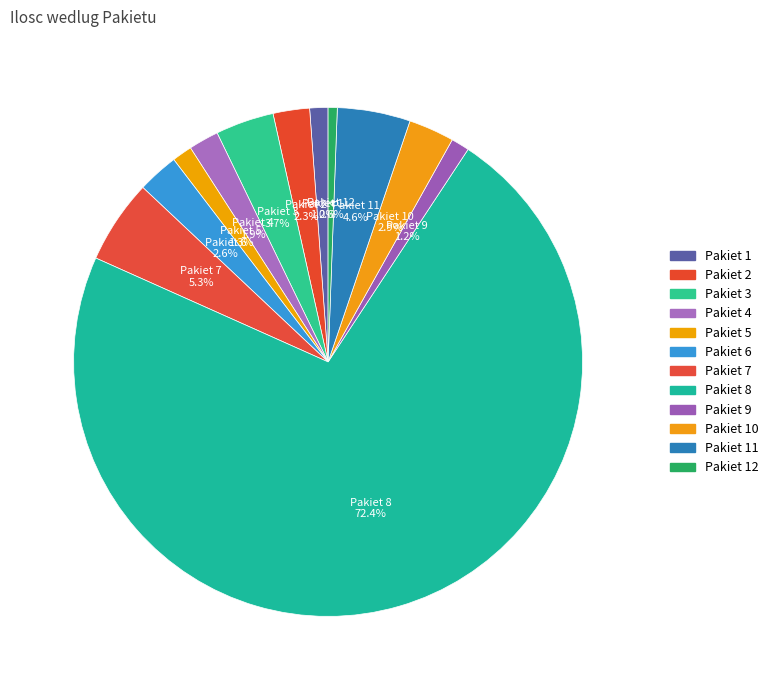

How many segments does this pie chart have?

12